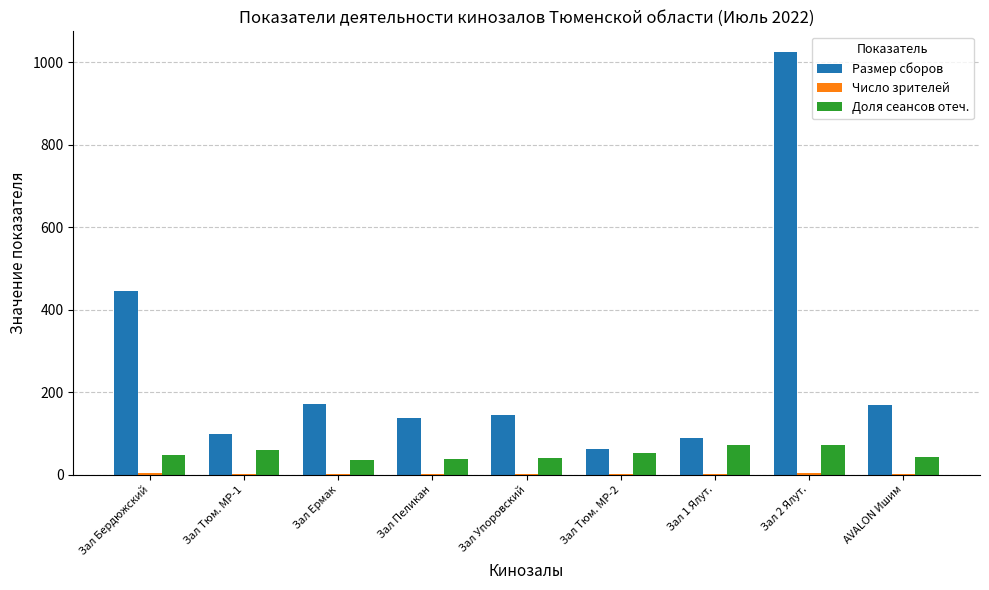

The value of Размер сборов at Зал 2 Ялут. is 1023.8. True or false?

True